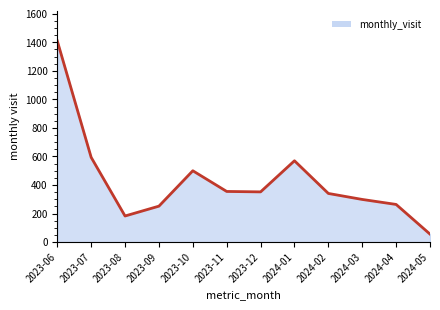

What is the difference between the values at 2023-10 and 2023-09?

248